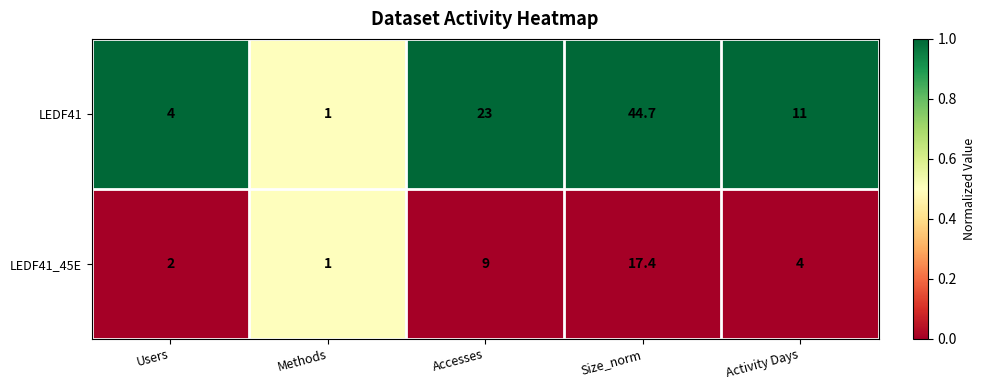

Reading left to right, what are all the values shown in this chart?

LEDF41: 4.0	1.0	23.0	44.7	11.0
LEDF41_45E: 2.0	1.0	9.0	17.4	4.0